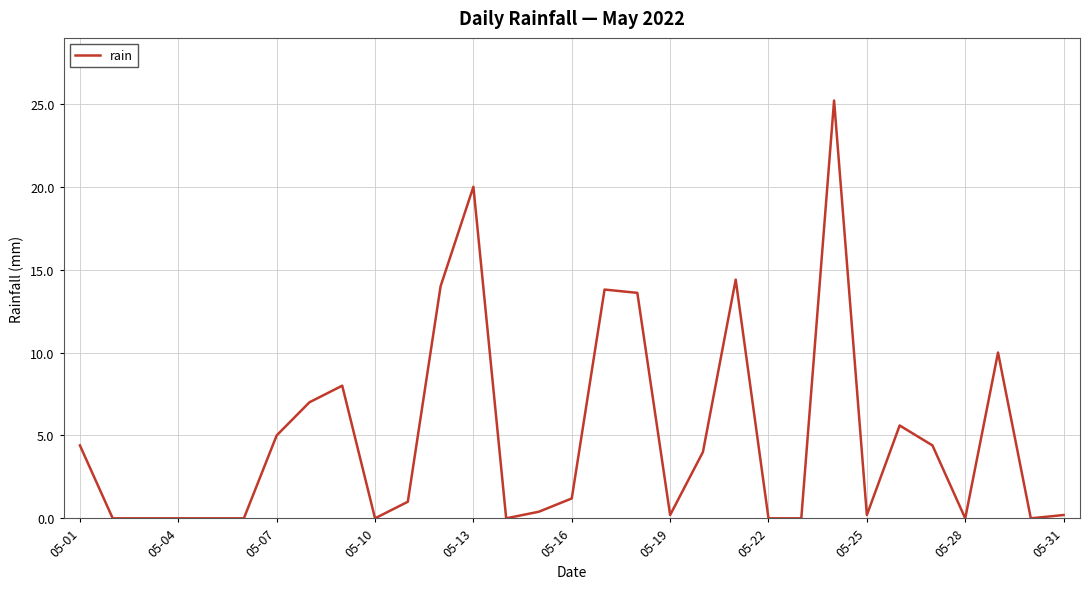

True or false: the data has more than 1 interior local peaks.

True